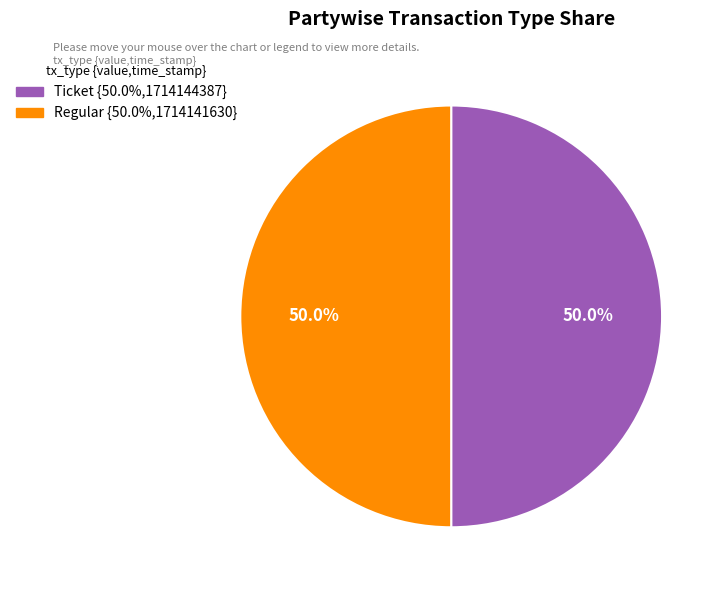

Count the number of slices in the pie.

2